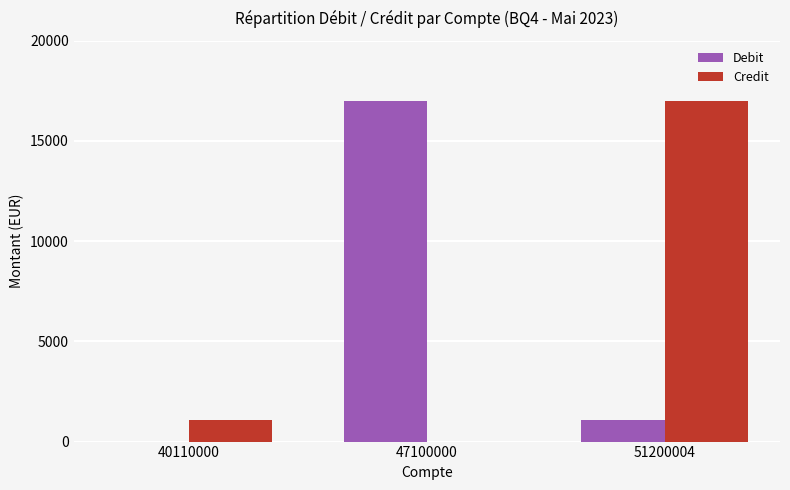

True or false: Debit has a value of -8944 at 40110000.

False